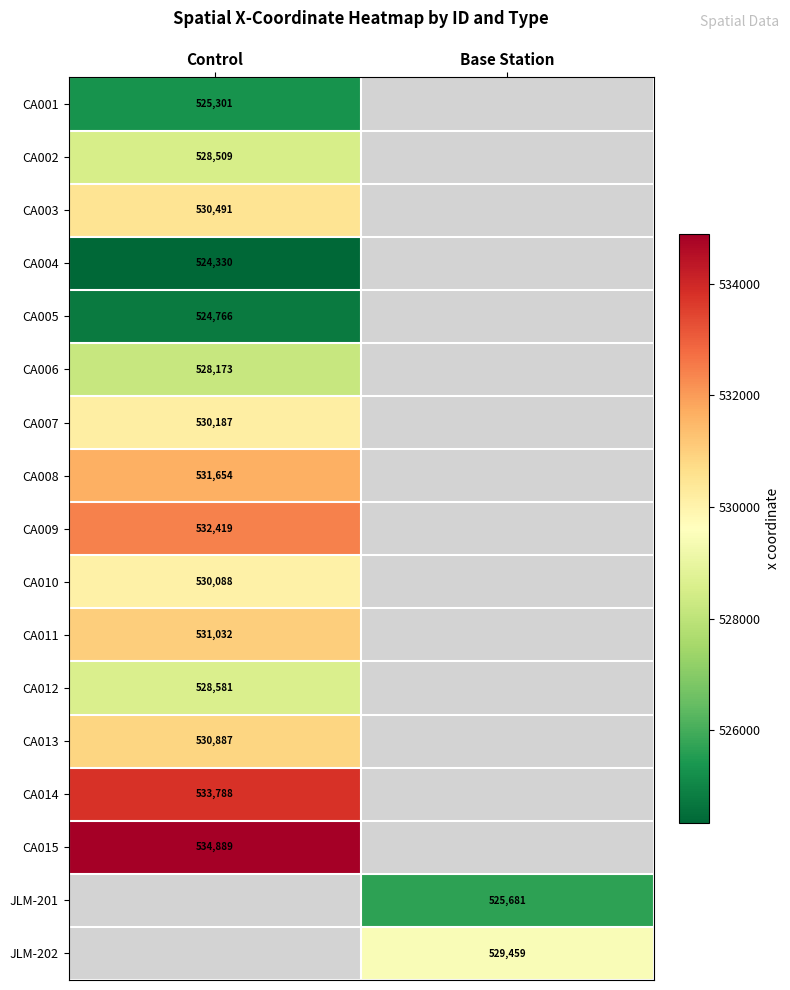

Which series has the largest range (max minus min)?

CA001